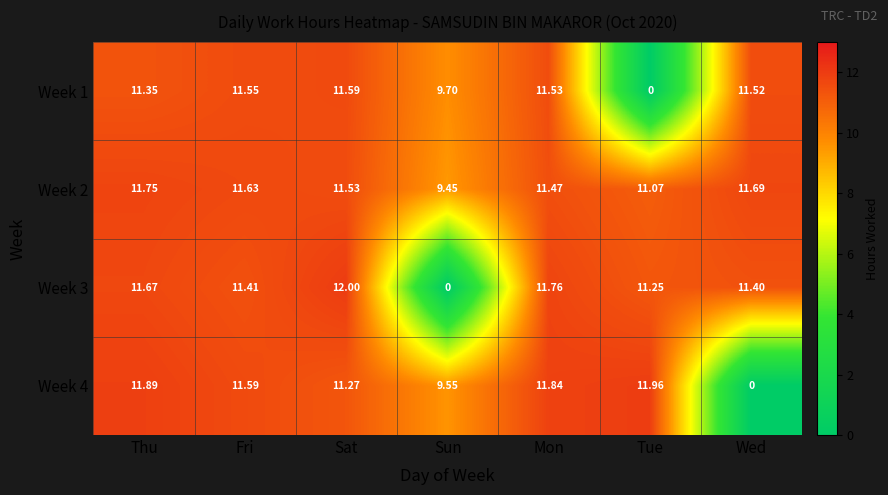

At how many categories does at least one series exceed 4?

7